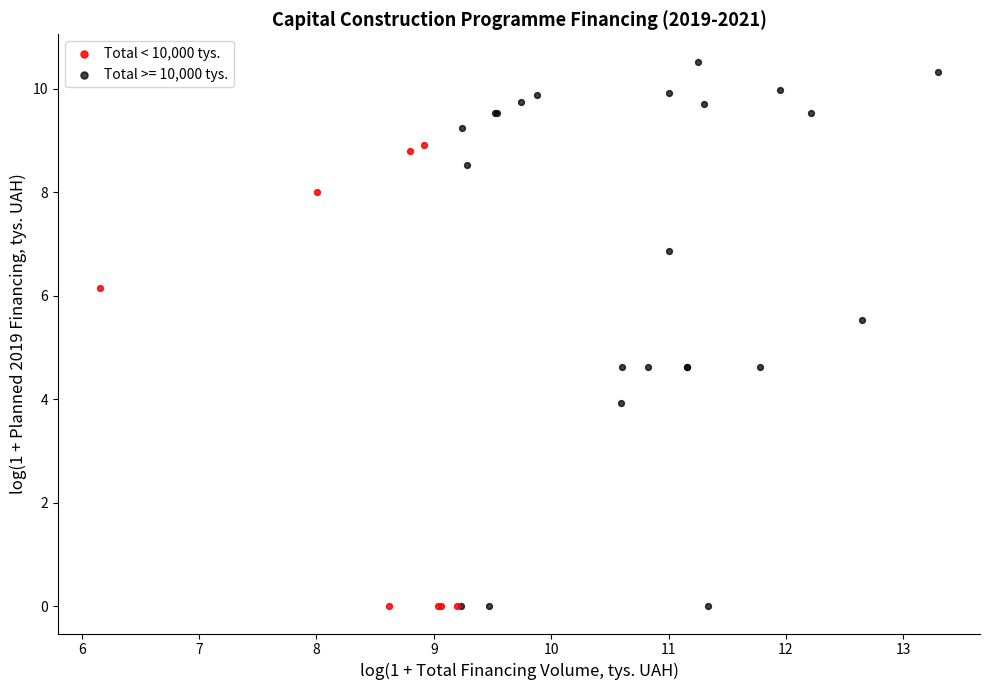

Which series contains the highest Y value?

Total >= 10,000 tys.